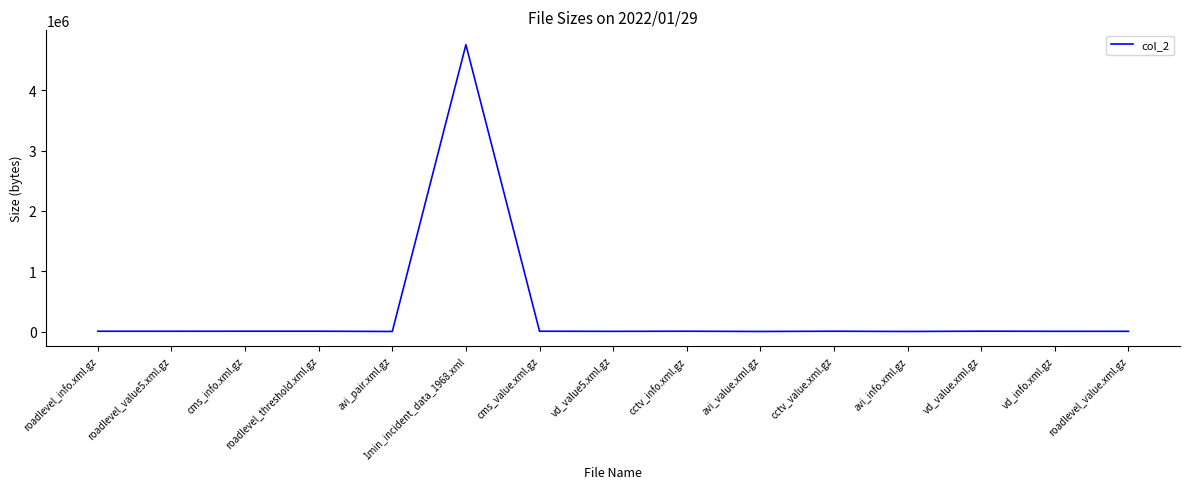

Which label corresponds to the largest value in the chart?

1min_incident_data_1968.xml